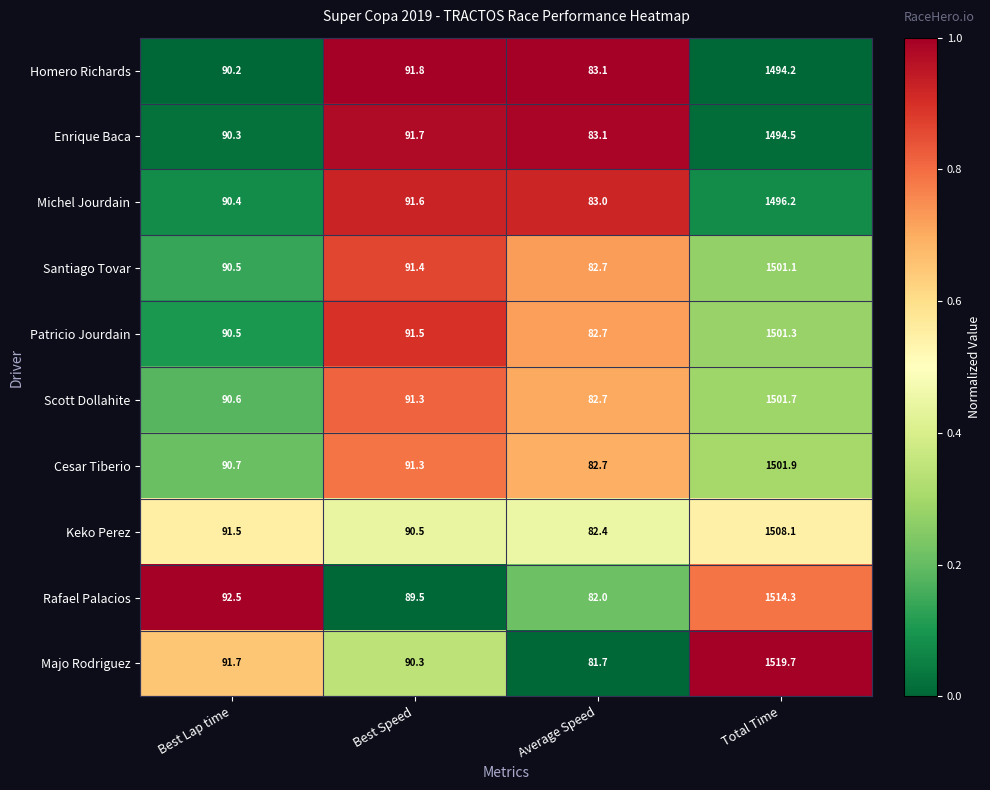

Which label corresponds to the largest value in the chart?

Total Time